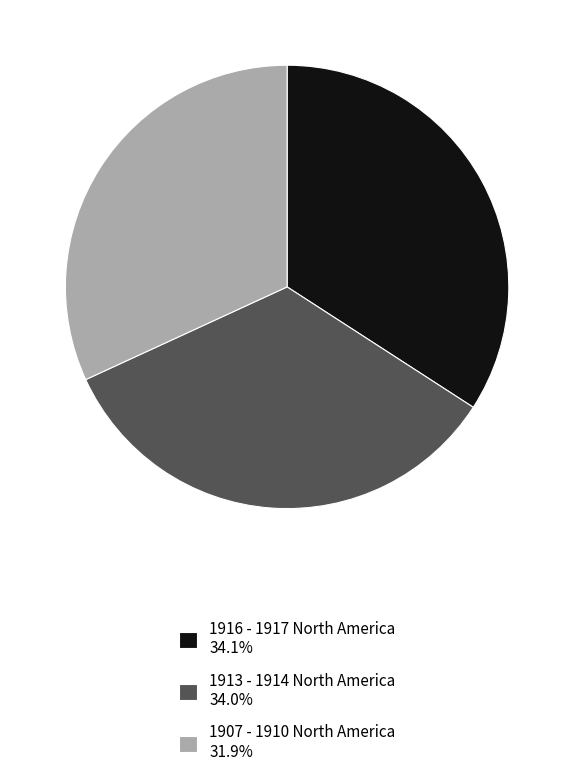

How many segments does this pie chart have?

3